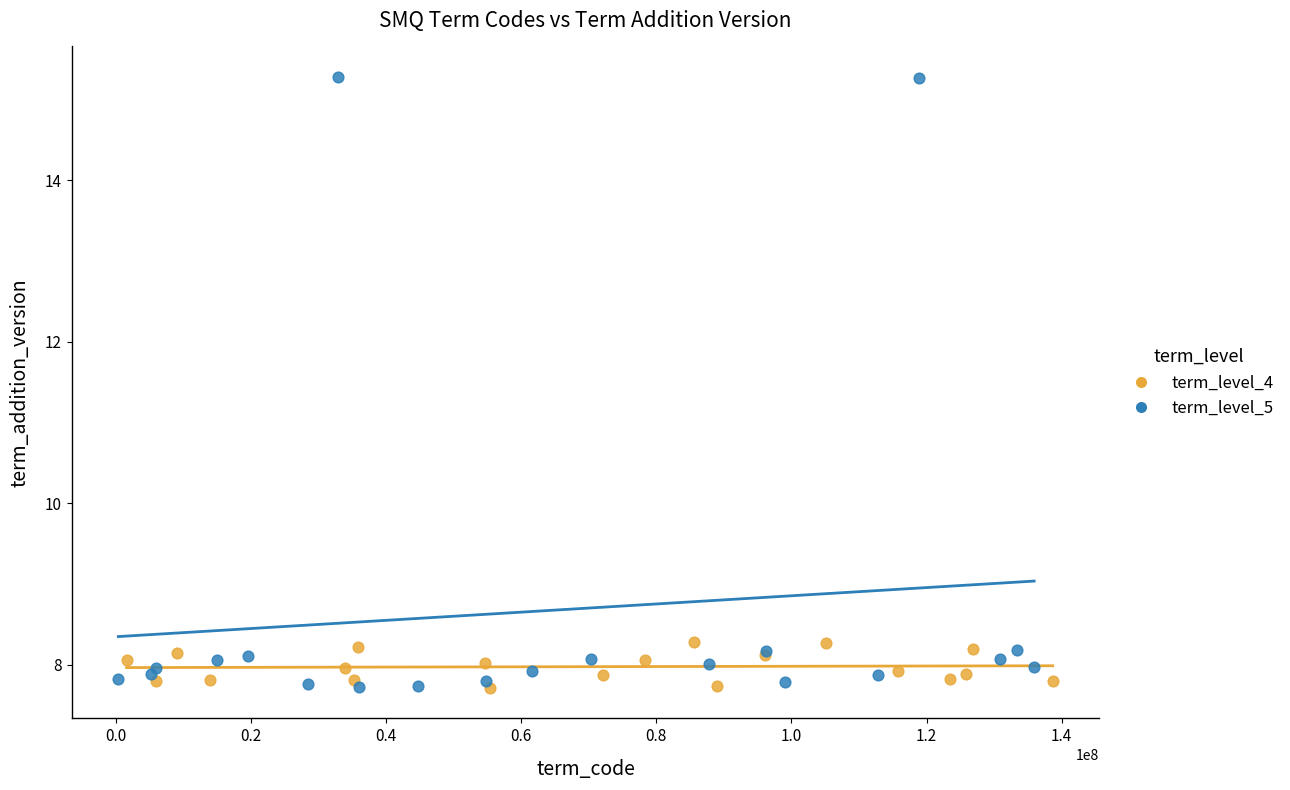

Which series has the widest spread of Y values?

term_level_5